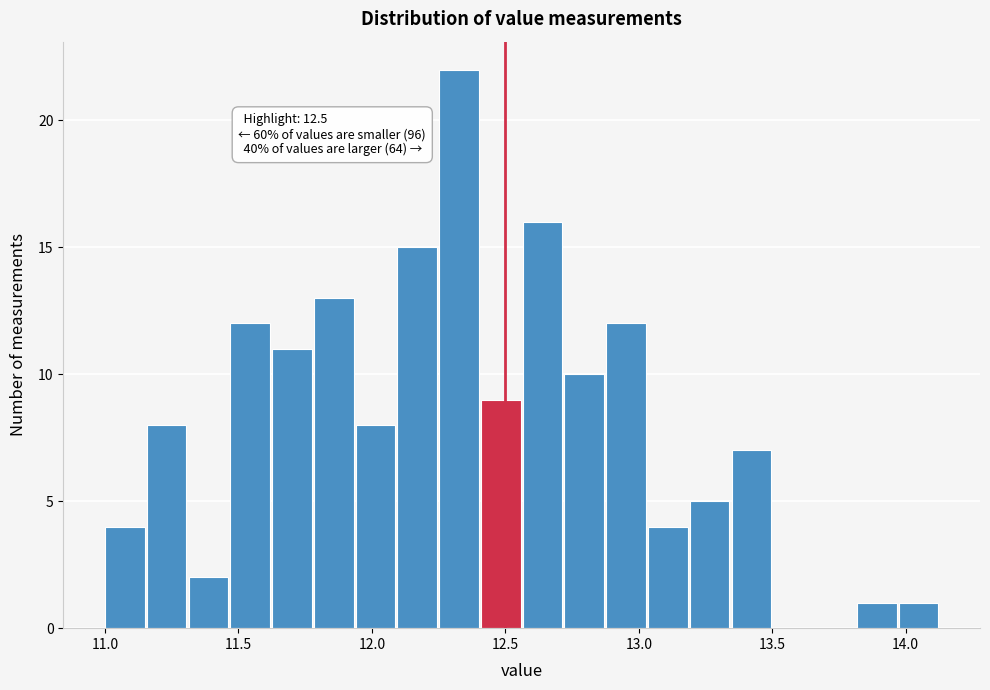

Around what value on the x-axis is the tallest bar? Give the approximate position of its centre, as read against the axis.

12.35